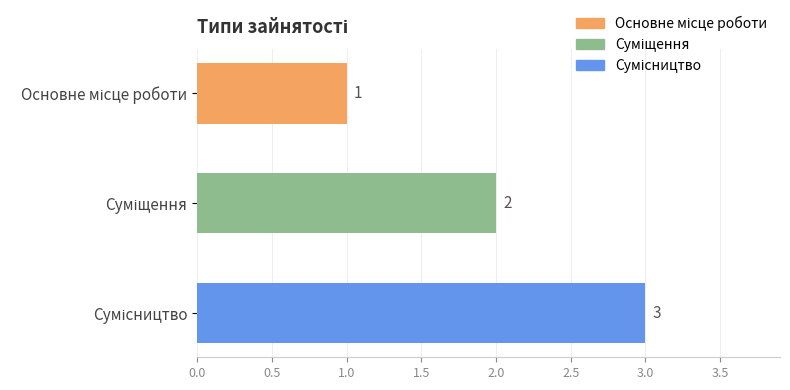

What is the value of the 3rd bar from the top?

3